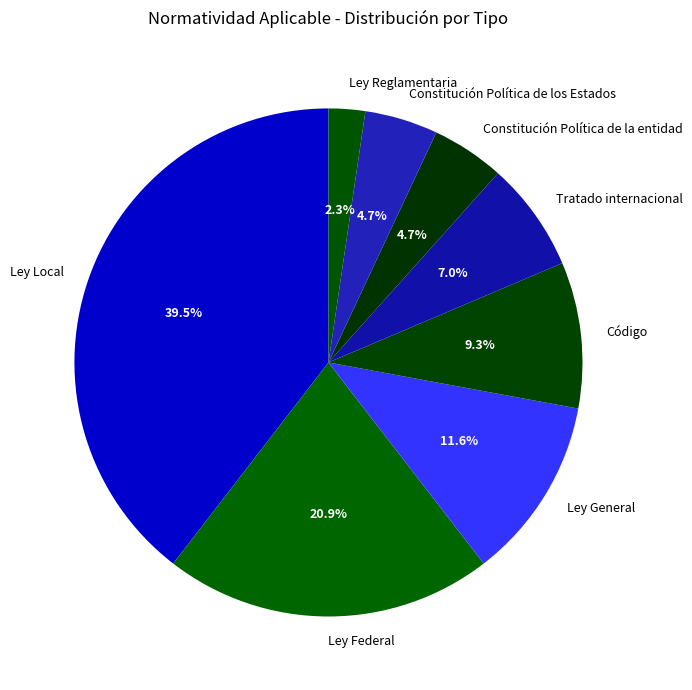

To the nearest percent, what is the difference between the largest and smallest slice percentages?

37%